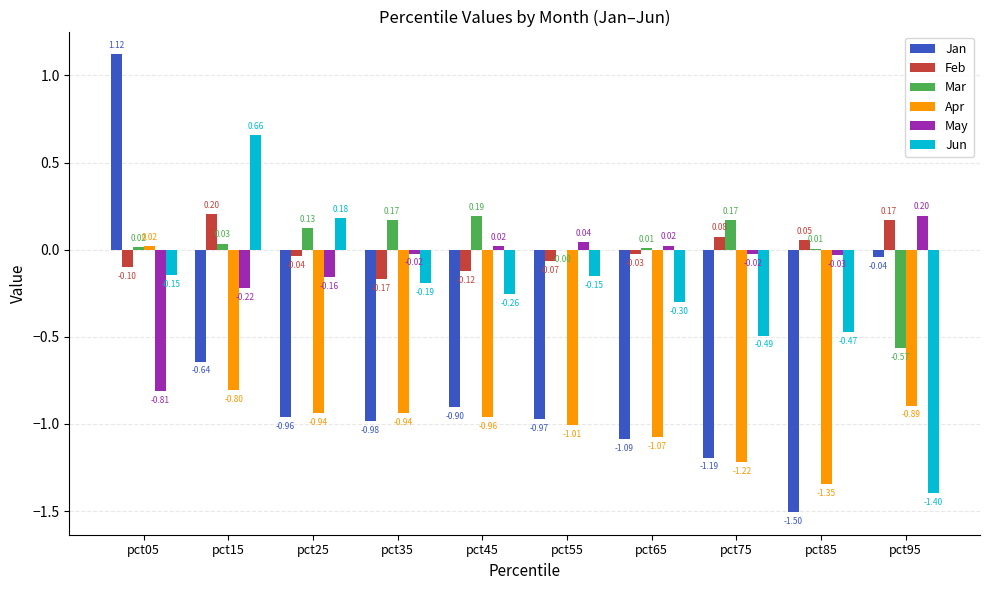

Which series changed the most between pct65 and pct75?

Jun